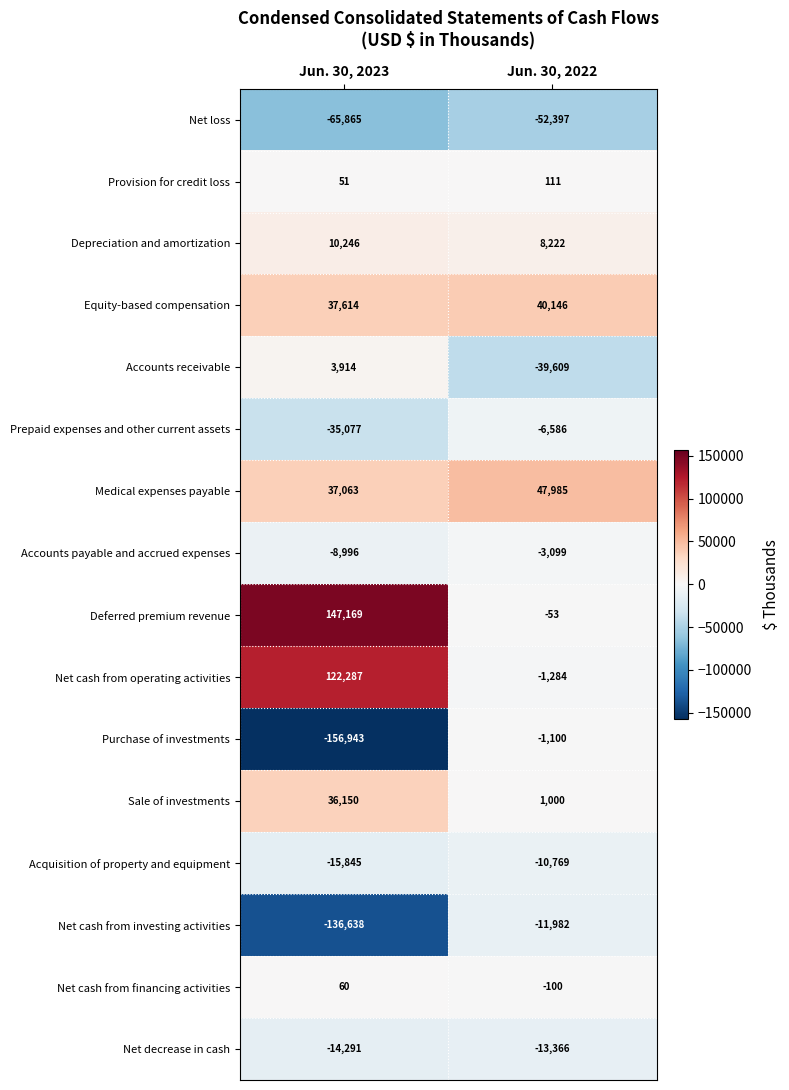

What is the sum of the Accounts payable and accrued expenses values at Jun. 30, 2022 and Jun. 30, 2023?

-12095